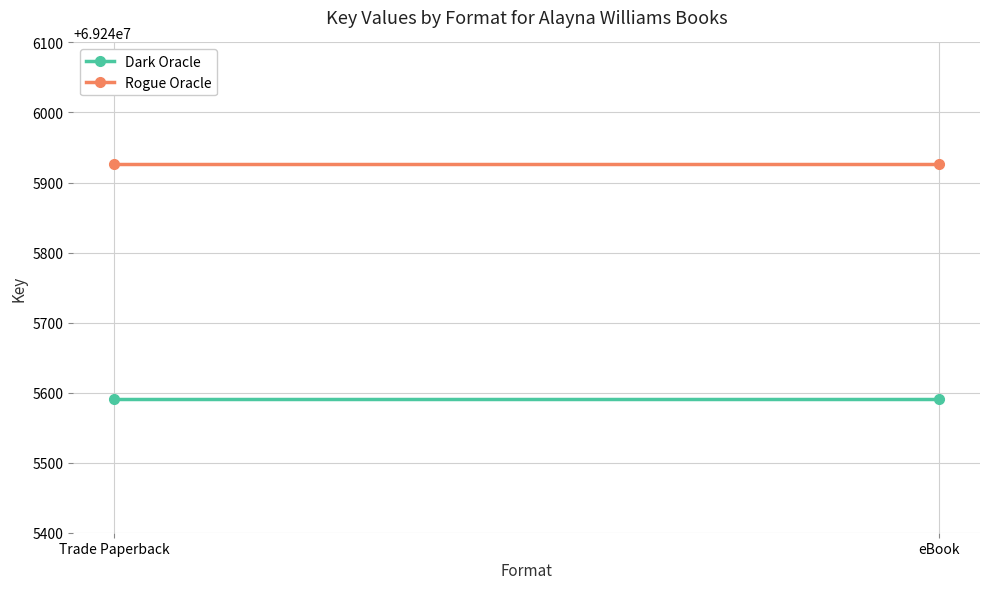

Reading left to right, list all the values displayed in this chart.

Dark Oracle: Trade Paperback=69245591	eBook=69245591
Rogue Oracle: Trade Paperback=69245927	eBook=69245927